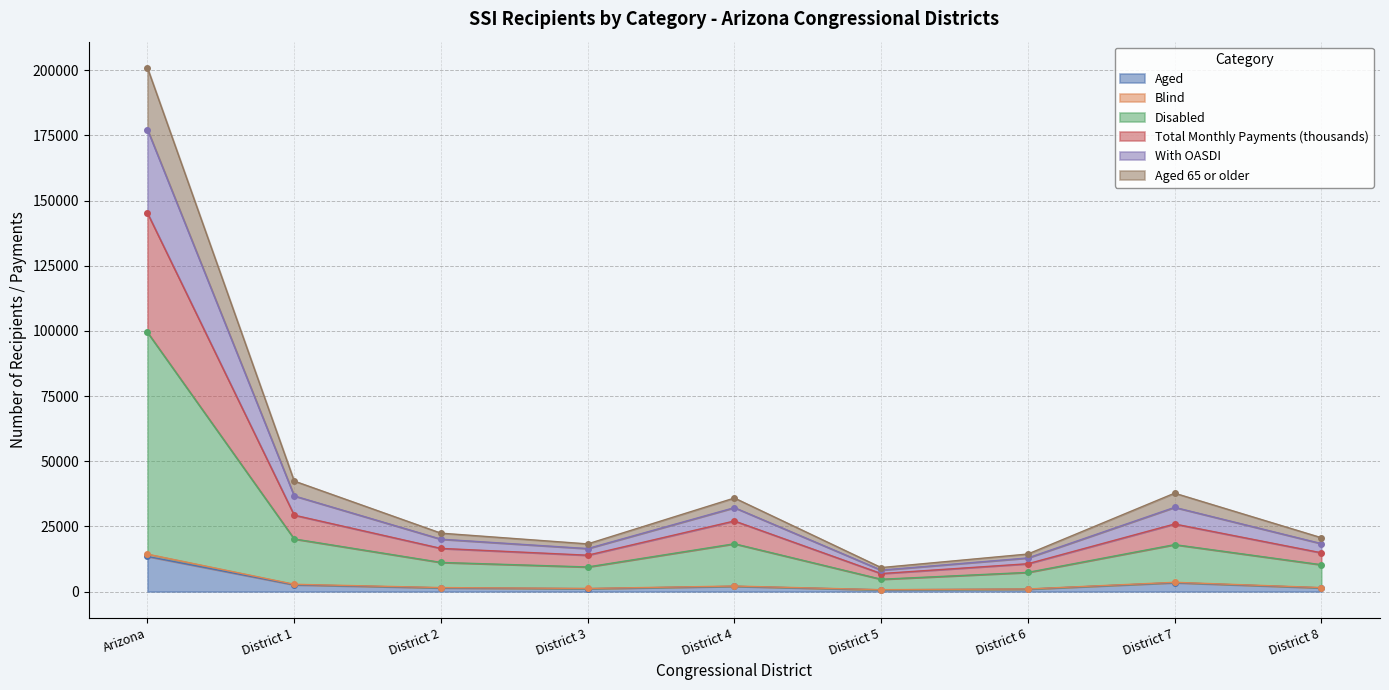

What is the highest value of the Aged series?

13466